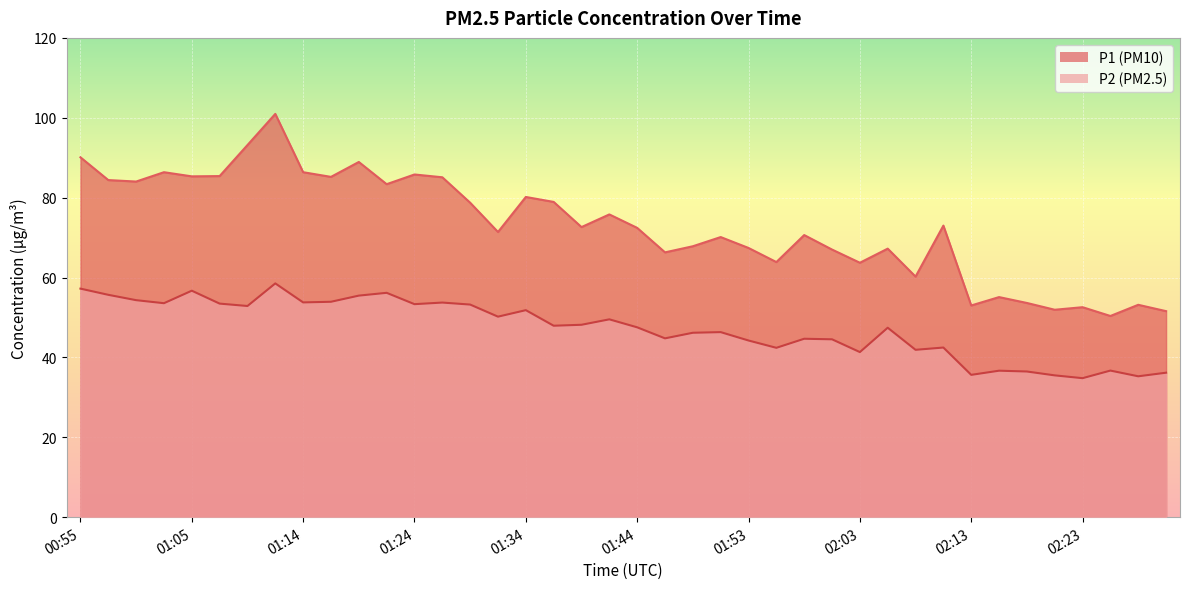

Which category has the lowest value across all series?

02:23